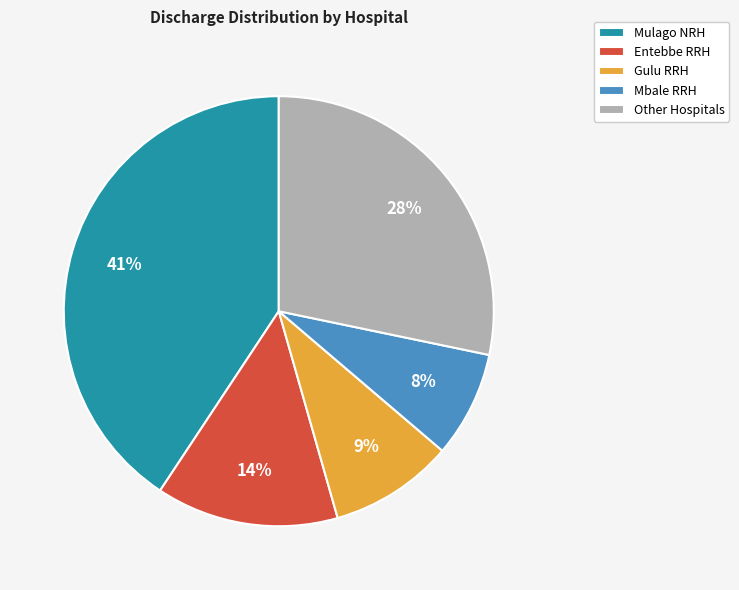

How many segments does this pie chart have?

5